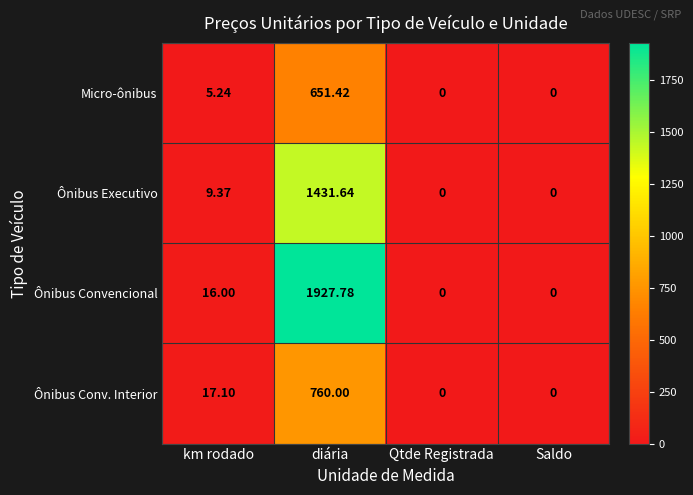

Between km rodado and Saldo, which series saw the biggest shift?

Ônibus Conv. Interior